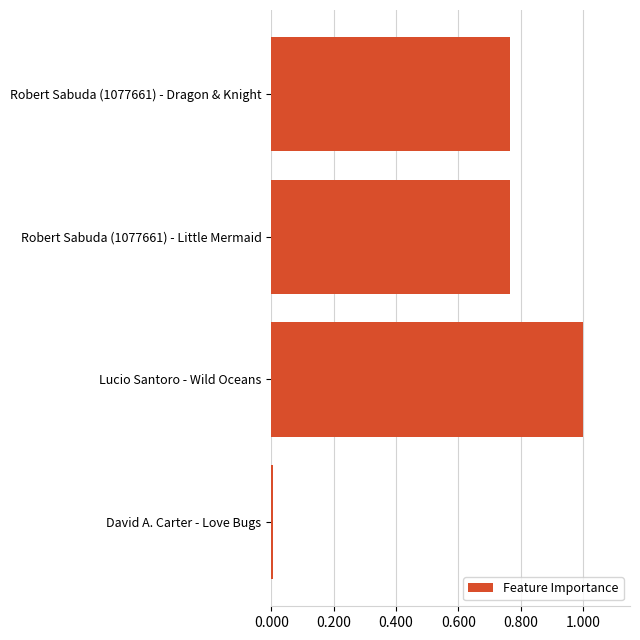

Which category has the highest value across all series?

Lucio Santoro - Wild Oceans